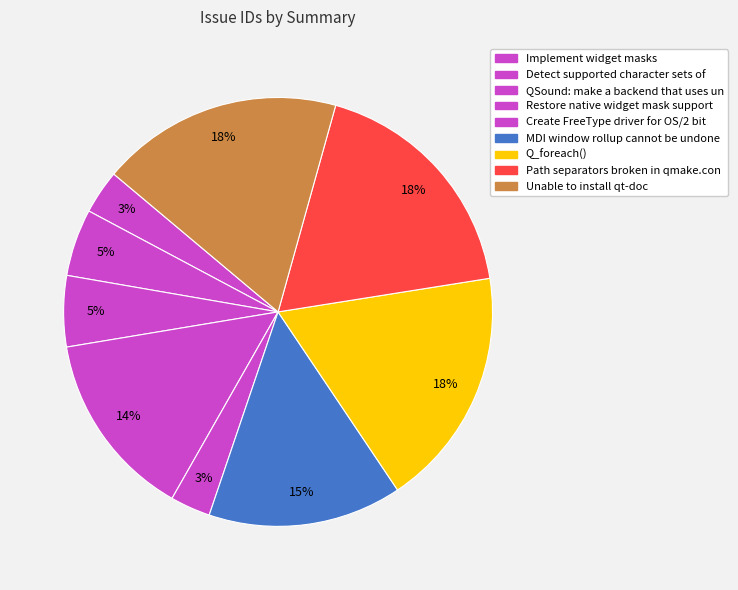

How many segments does this pie chart have?

9